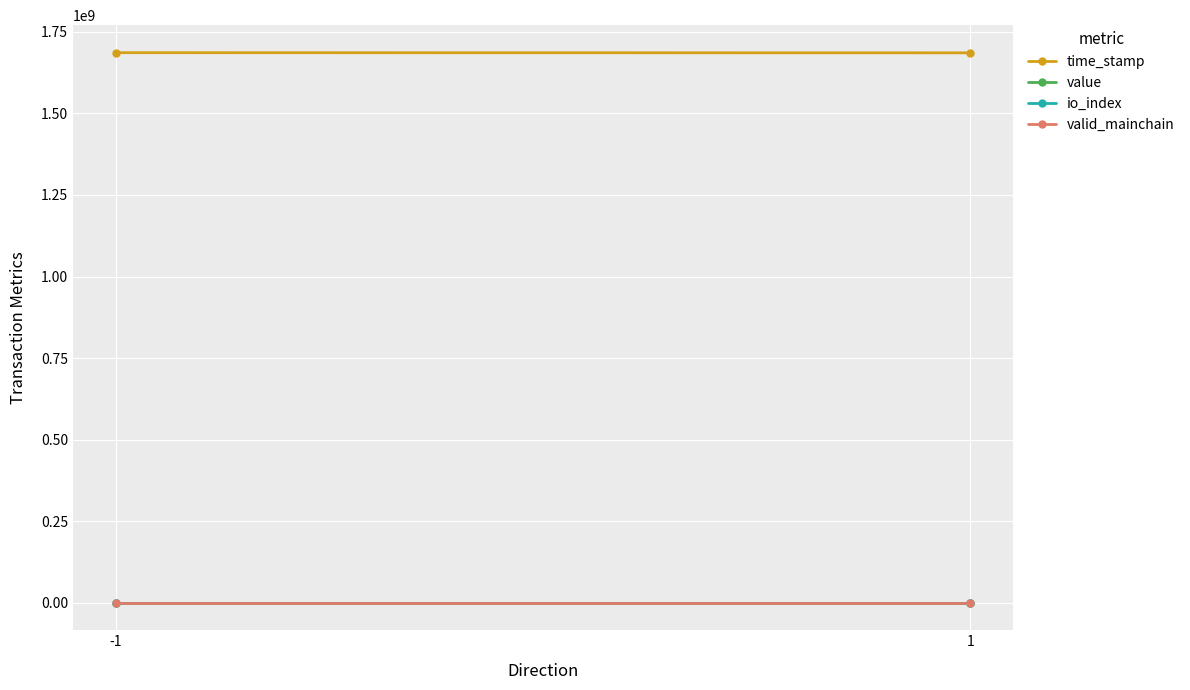

Is this an area chart (filled region under the line)?

No